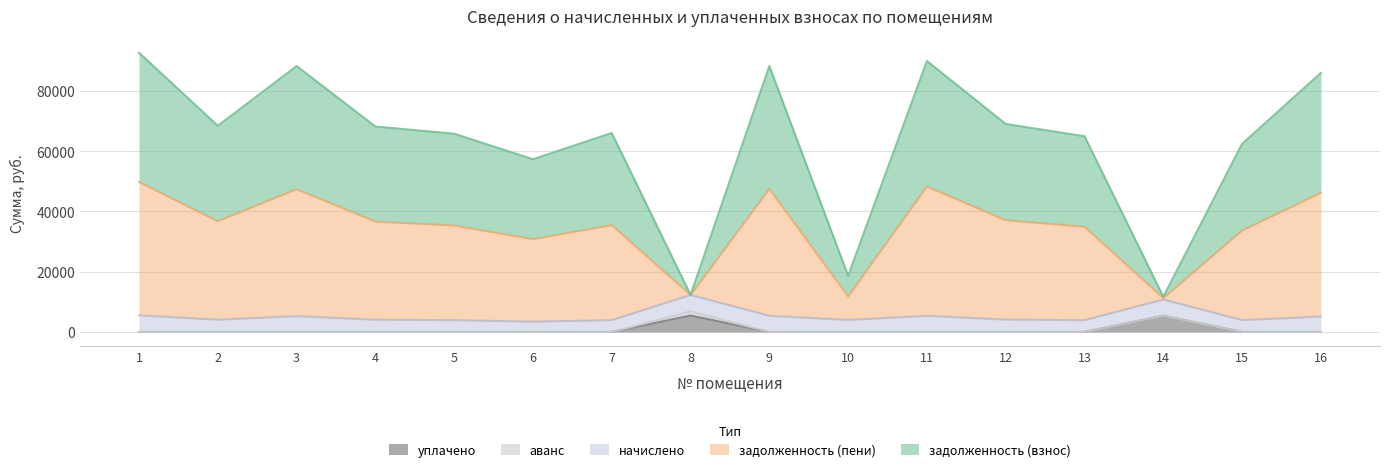

Which category has the lowest value in the задолженность (пени) series?

14